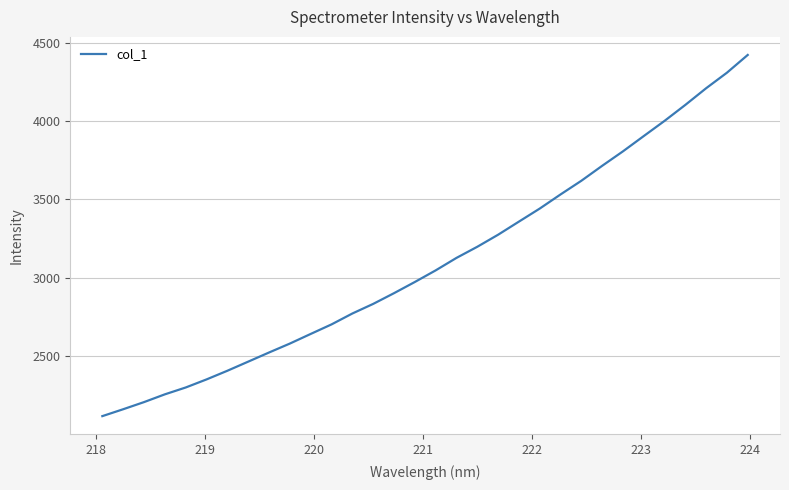

What is the smallest value displayed?

2117.5